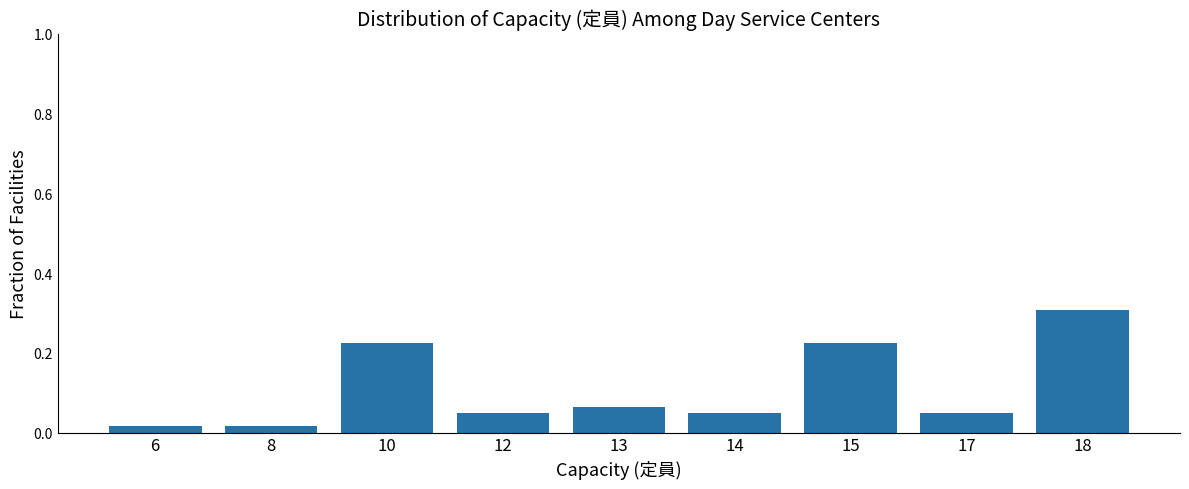

Are the bars horizontal?

No